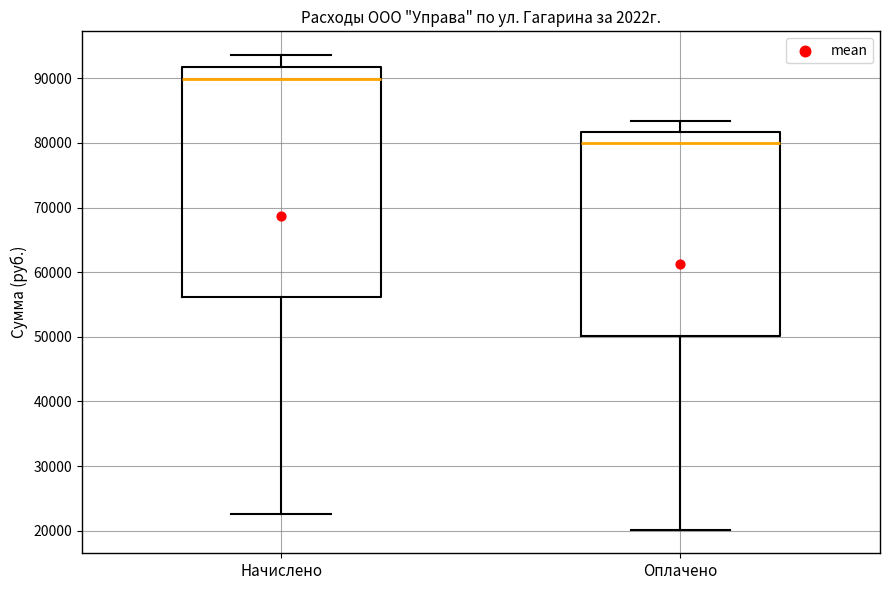

Which box has the lowest median line?

Оплачено